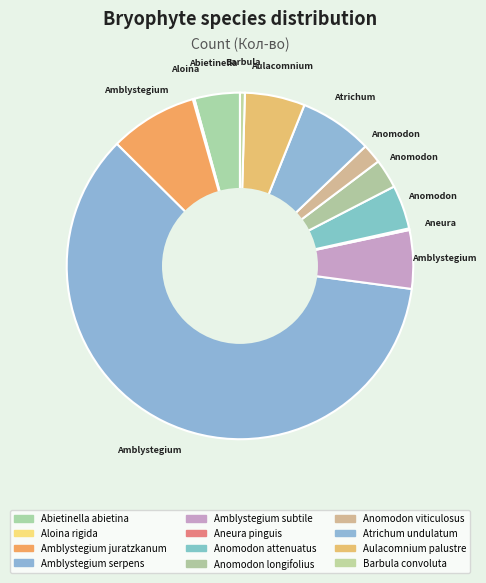

What is the change in value from Amblystegium juratzkanum to Aneura pinguis?

-53